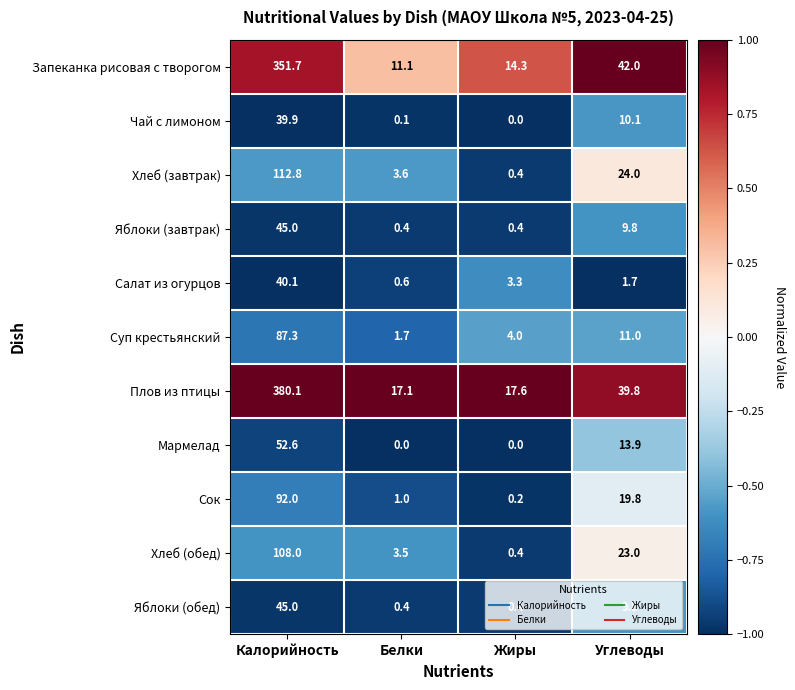

What is the difference between the maximum and second lowest values in the Плов из птицы series?

362.5